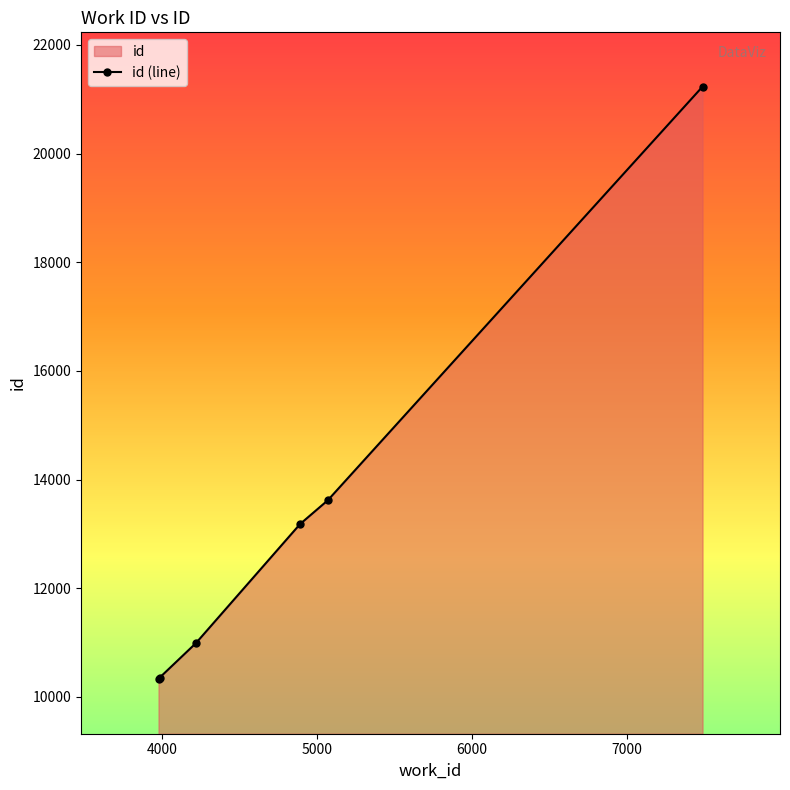

How many data points are above 13182?

2